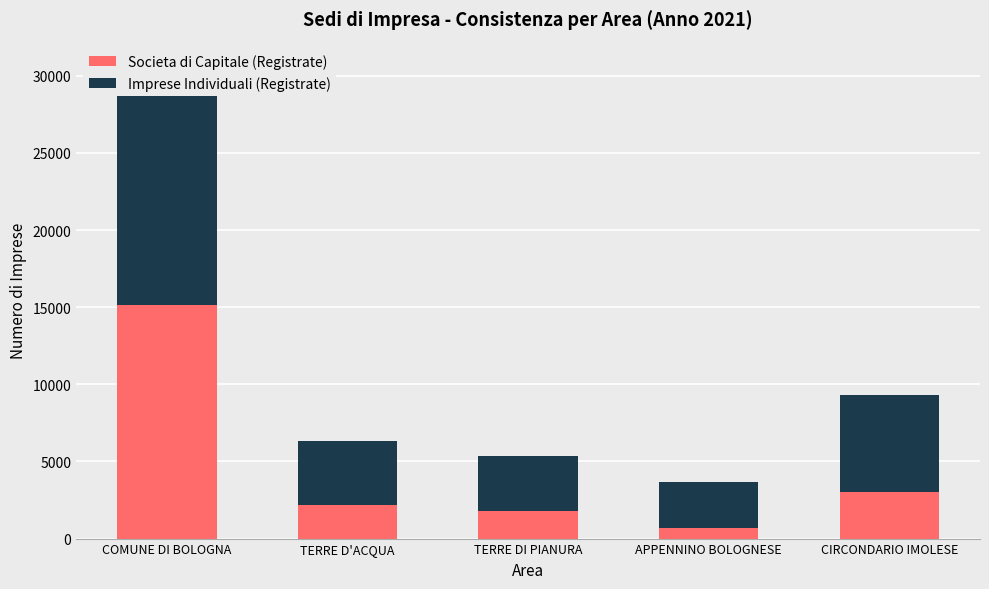

What is the label of the 3rd bar from the left?

TERRE DI PIANURA